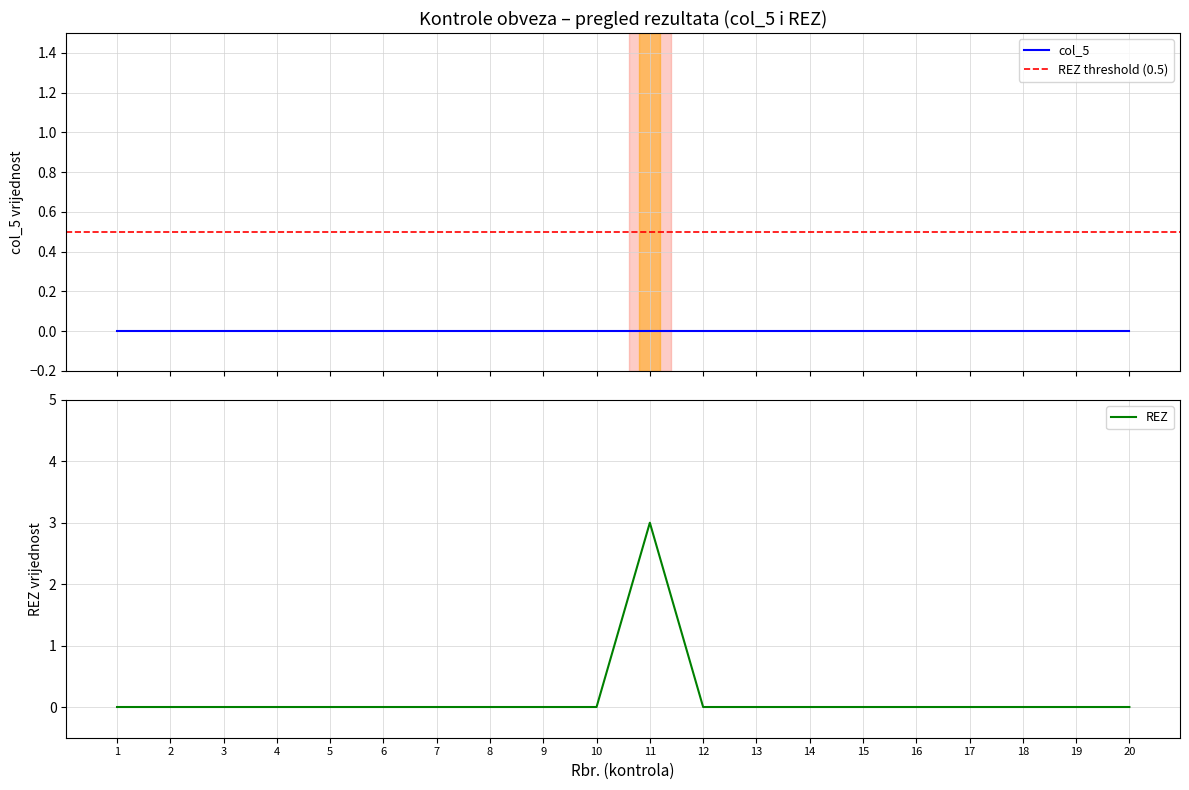

How many categories are shown in the chart?

20